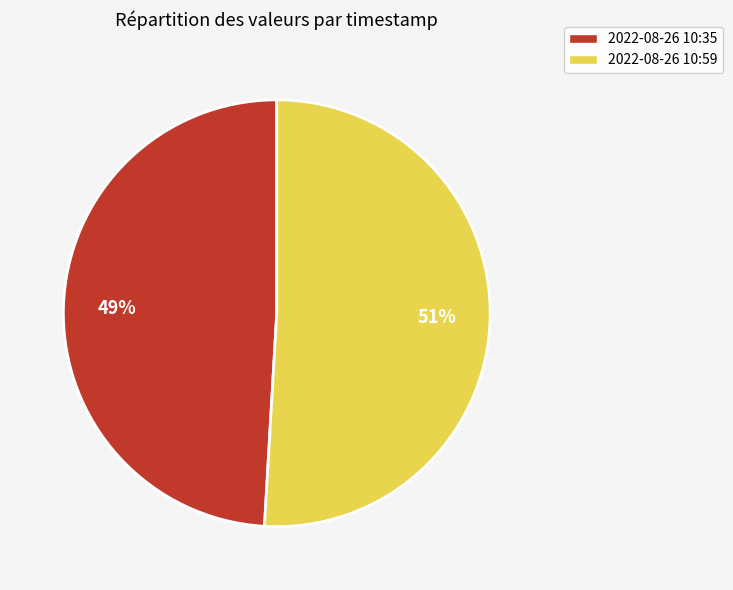

Rank the categories by value from lowest to highest.

2022-08-26 10:35, 2022-08-26 10:59